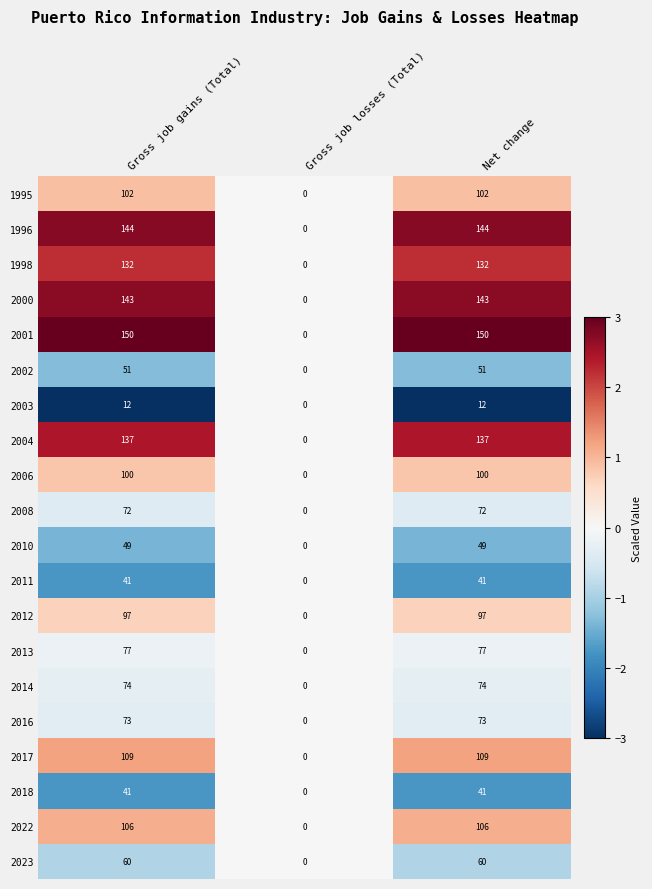

How many values in 2016 are above zero?

2